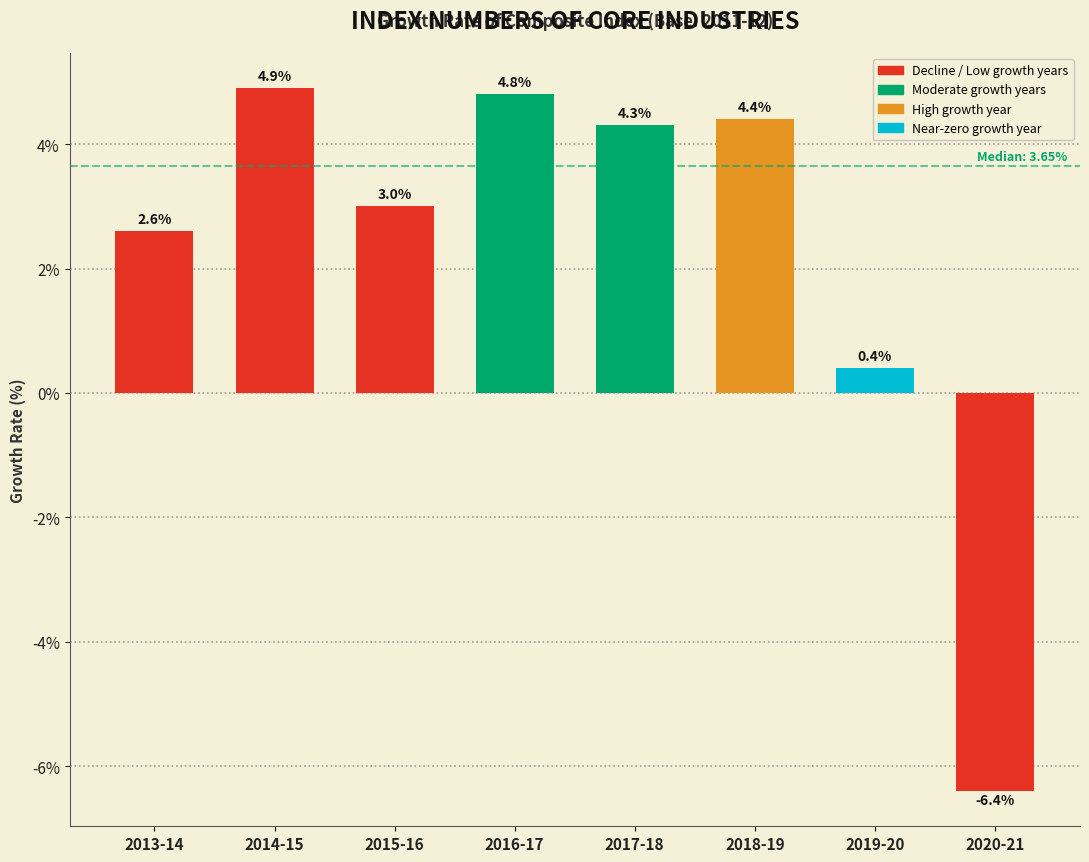

Reading left to right, what are all the values shown in this chart?

2.6	4.9	3.0	4.8	4.3	4.4	0.4	-6.4